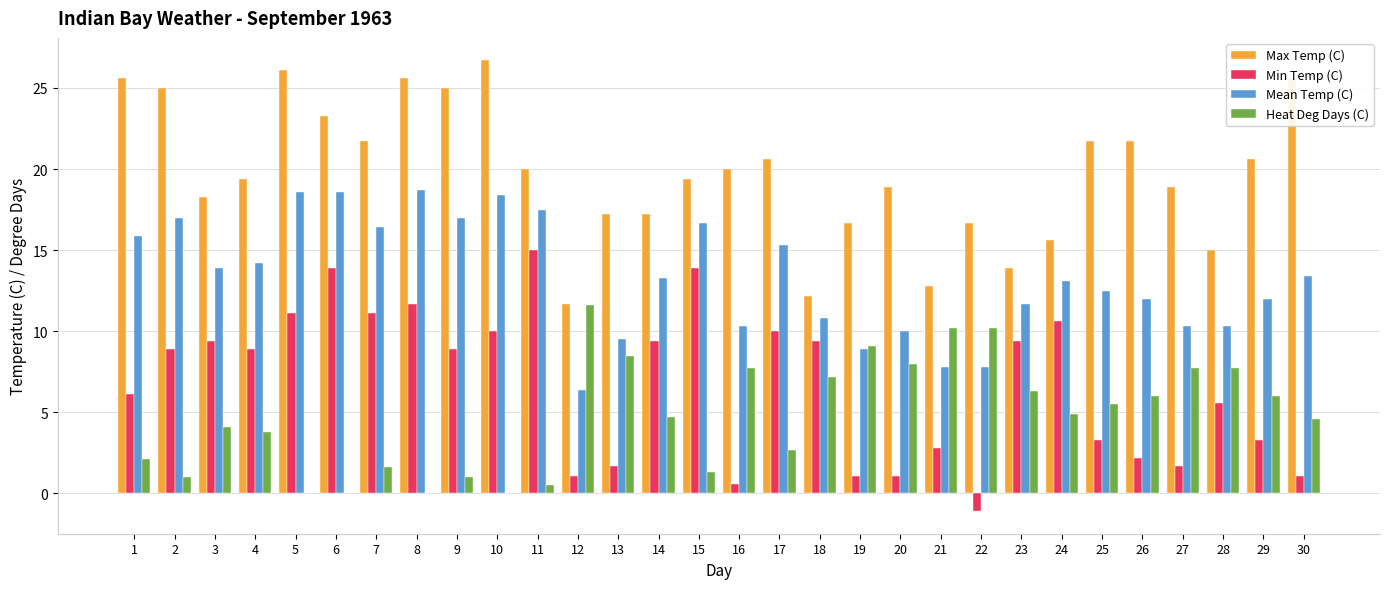

The value of Heat Deg Days (C) at 20 is 8.0. True or false?

True